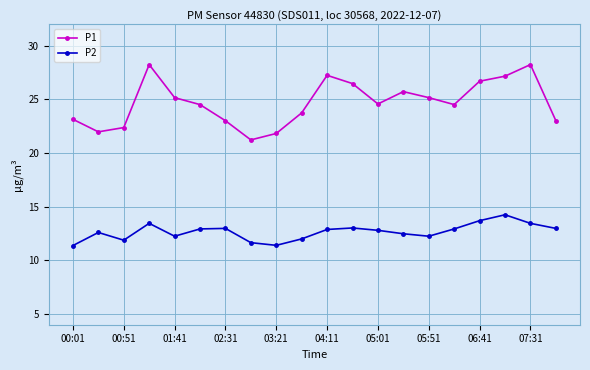

List the series in order of their overall mean, highest first.

P1, P2